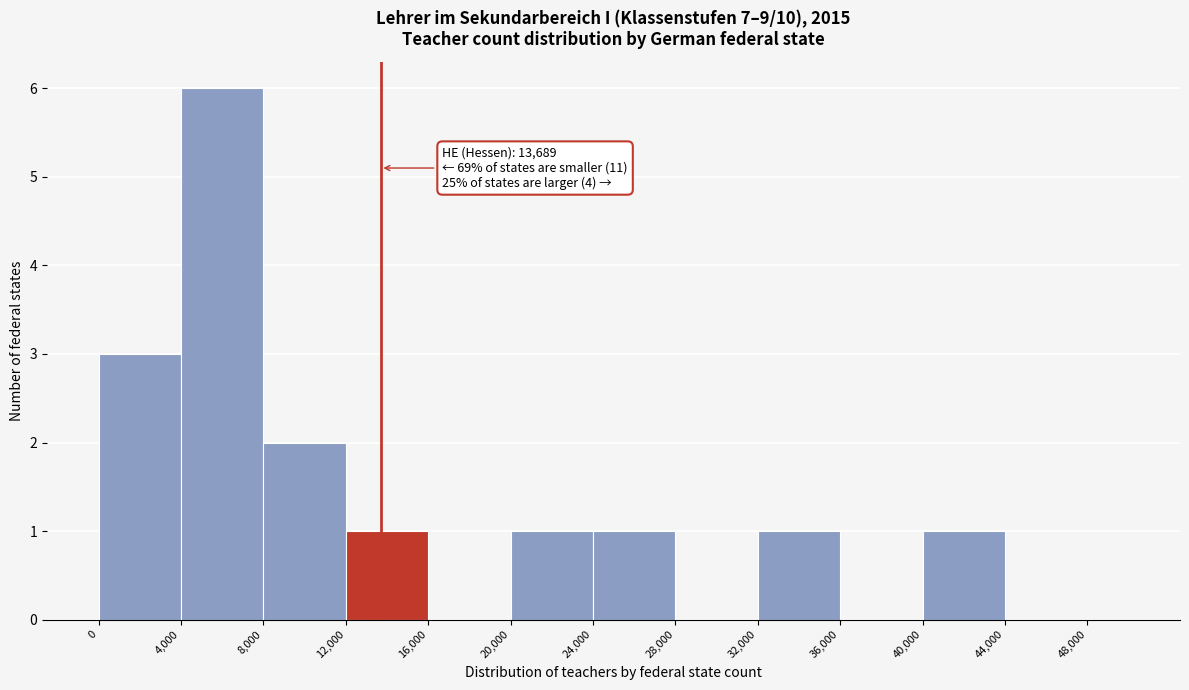

Which range on the x-axis has the tallest bar?

4000 to 8000